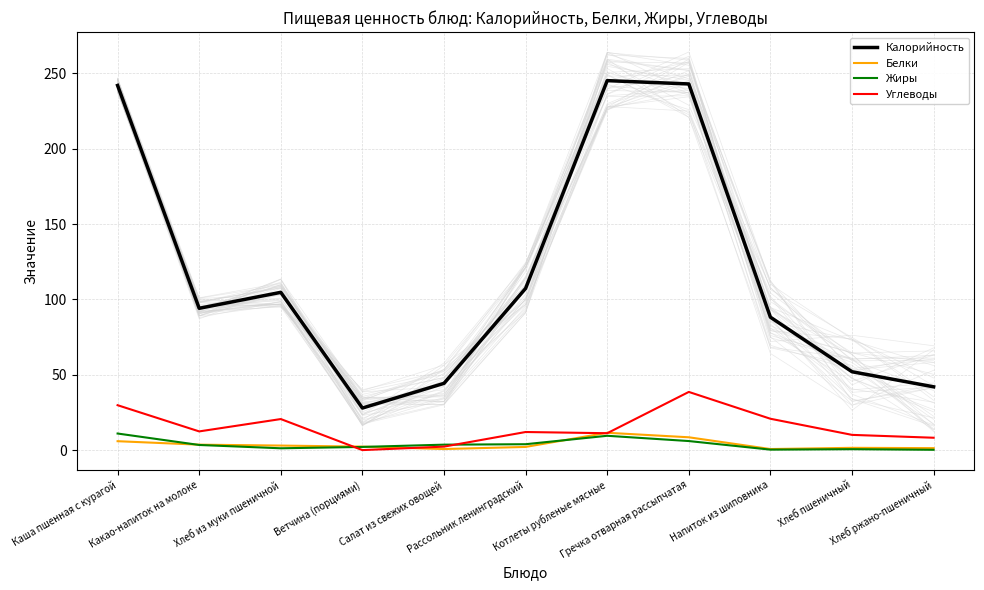

Reading left to right, transcribe all the data shown in this chart.

Калорийность: 242.0	94.1	104.7	27.9	44.3	107.3	245.2	243.0	88.2	52.0	42.0
Белки: 5.9	3.6	3.0	2.3	0.7	2.1	11.5	8.5	0.7	1.5	1.3
Жиры: 11.0	3.4	1.2	2.1	3.6	3.9	9.5	6.0	0.3	0.6	0.2
Углеводы: 29.8	12.4	20.6	0.0	2.3	12.0	11.2	38.6	20.8	10.1	8.2